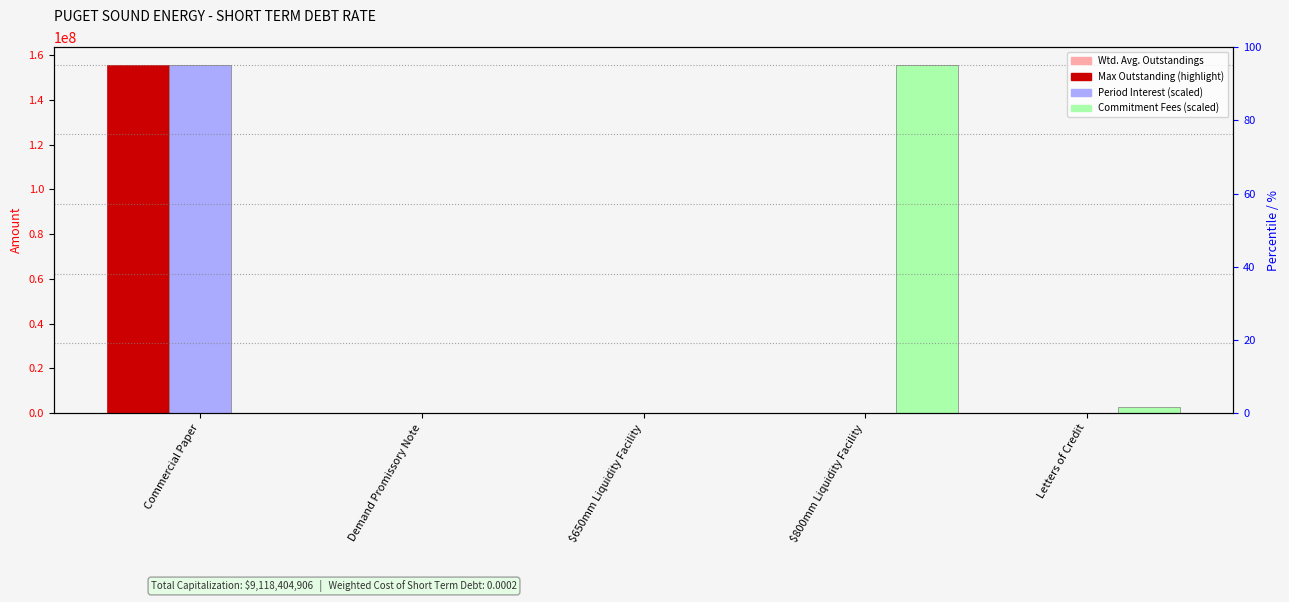

Reading right to left, what are all the values shown in this chart?

Wtd. Avg. Outstandings: 0.0	0.0	0.0	0.0	155699030.2
Period Interest (scaled): 0.0	0.0	0.0	0.0	155699030.2
Commitment Fees (scaled): 2880242.4	155699030.2	0.0	0.0	0.0